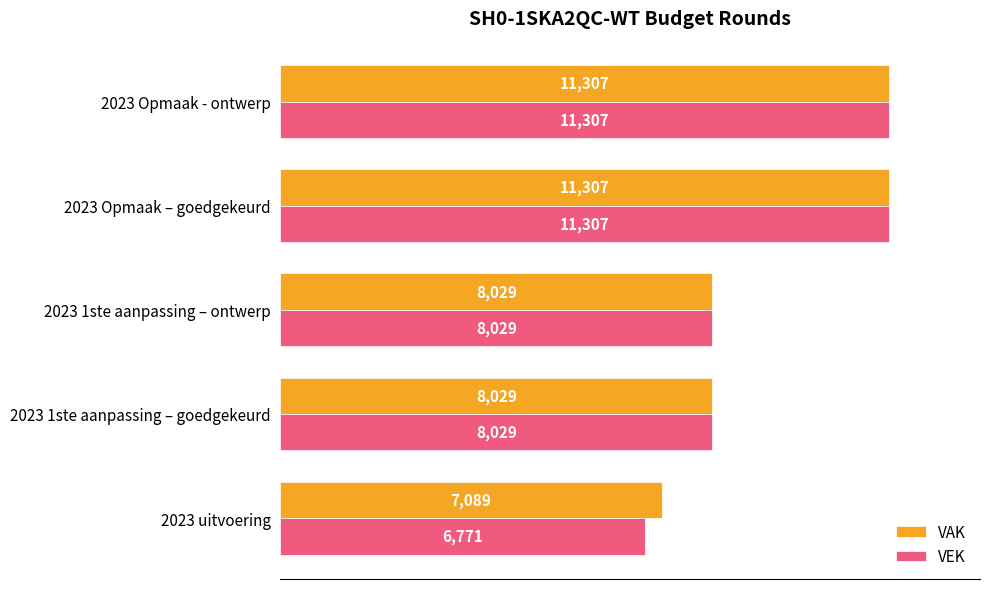

Which series has the largest range (max minus min)?

VEK